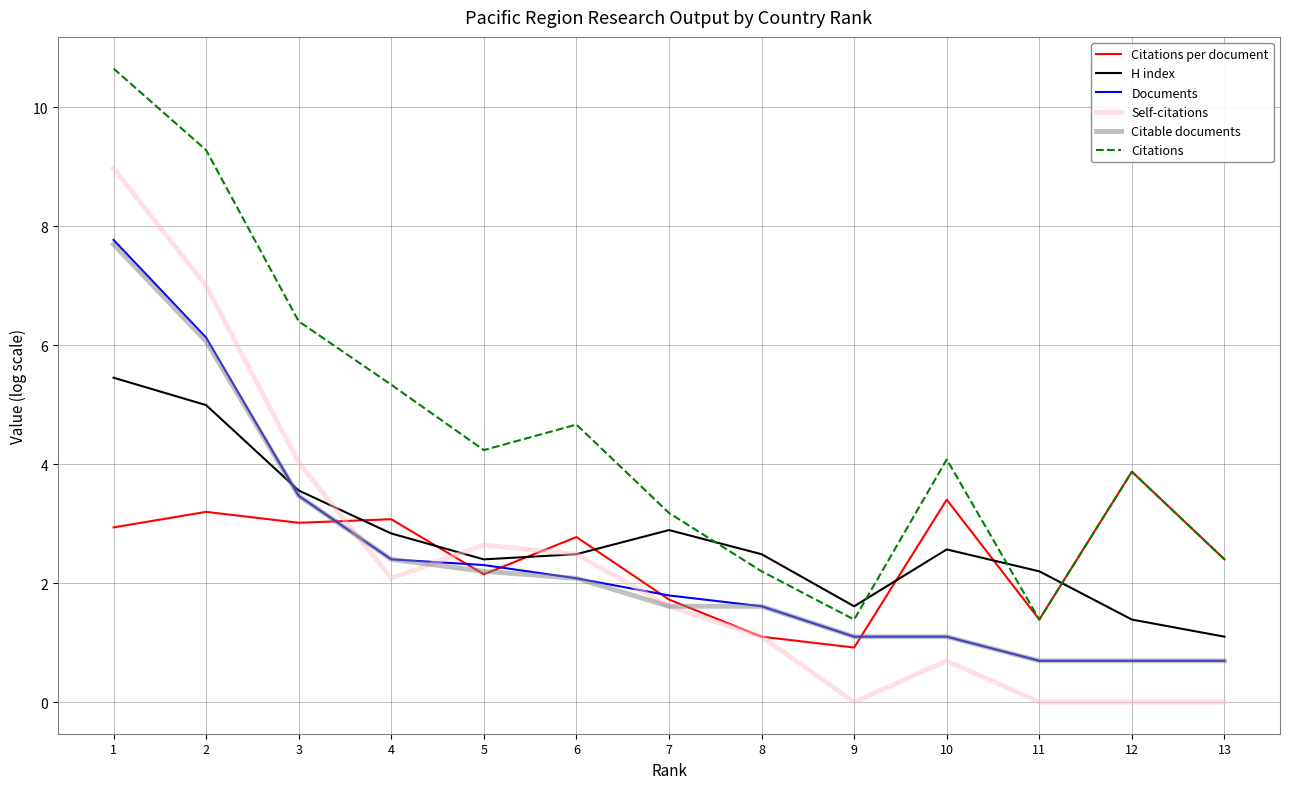

What is the minimum value for Citable documents?

0.7